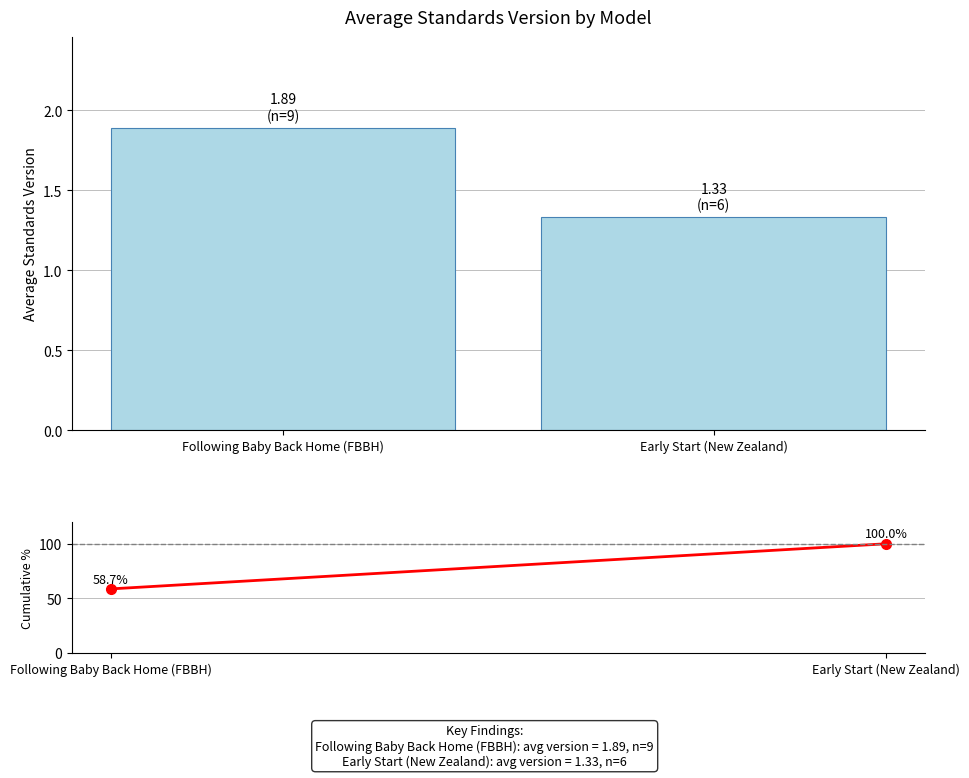

What is the value of the 1st bar from the left?

1.9